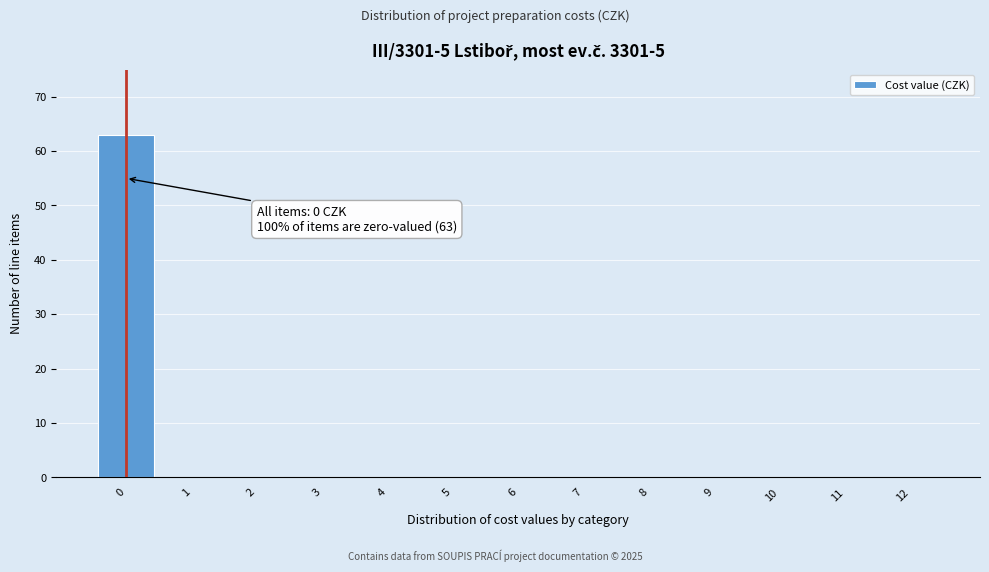

Reading left to right, extract all data points from this chart.

0=63	1=0	2=0	3=0	4=0	5=0	6=0	7=0	8=0	9=0	10=0	11=0	12=0